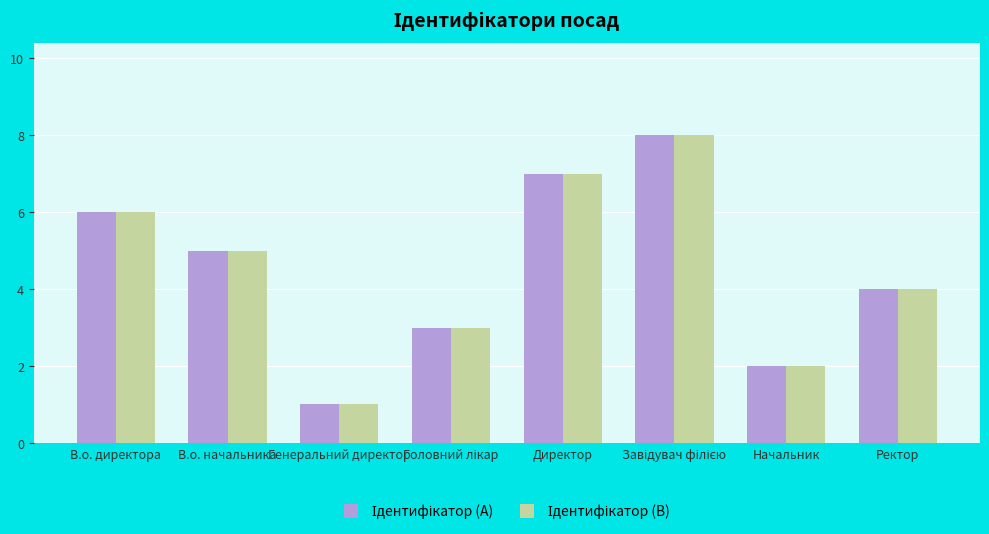

What is the label of the 7th bar from the left?

Начальник